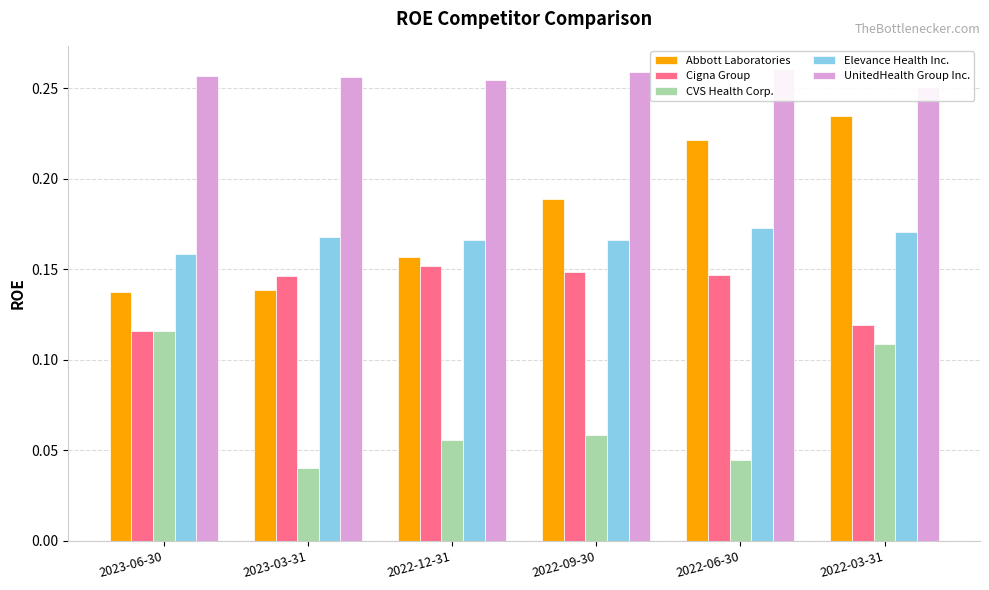

How many distinct data groups are displayed?

5